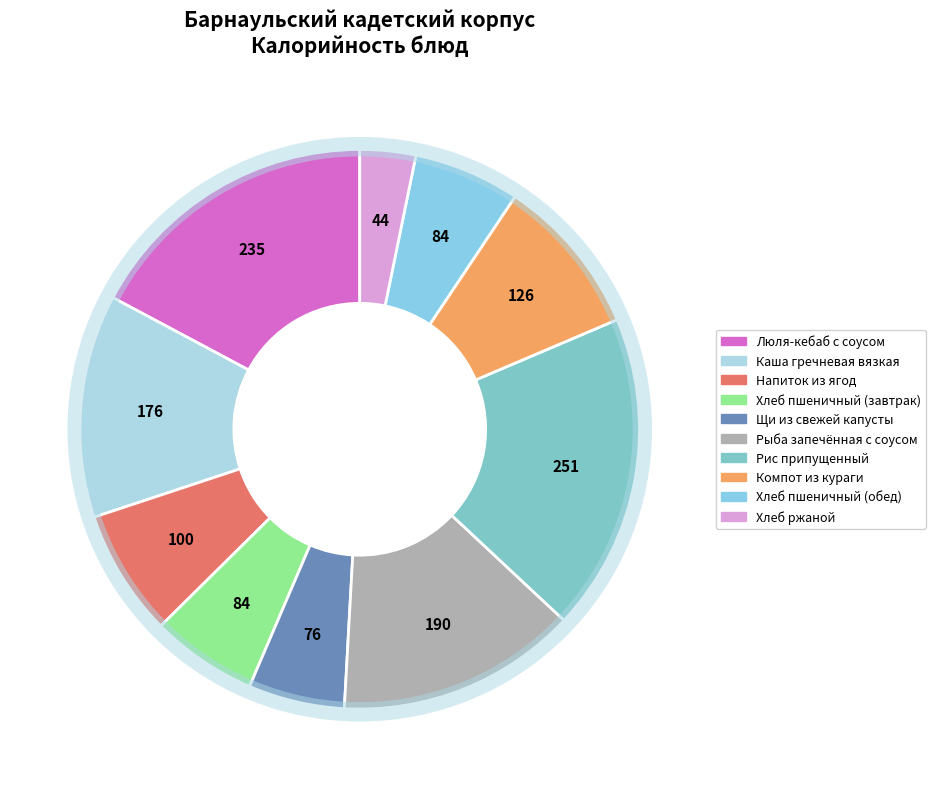

Is it true that Хлеб пшеничный (завтрак) is 1% of the pie?

False